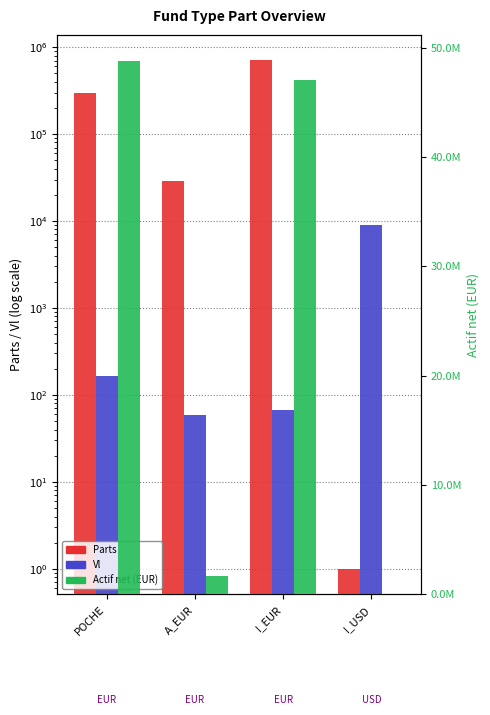

At how many categories does at least one series exceed 12873976?

2